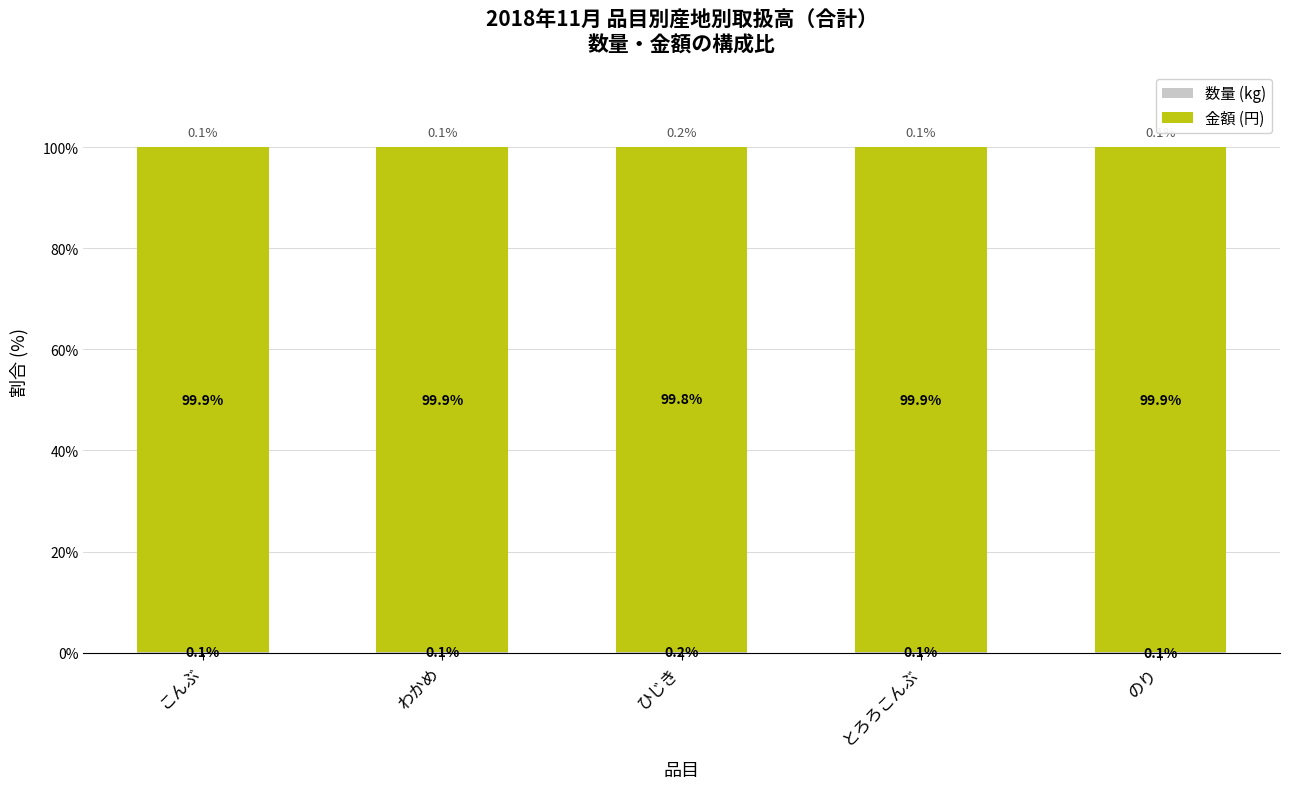

What is the total value across all series at のり?

100.0